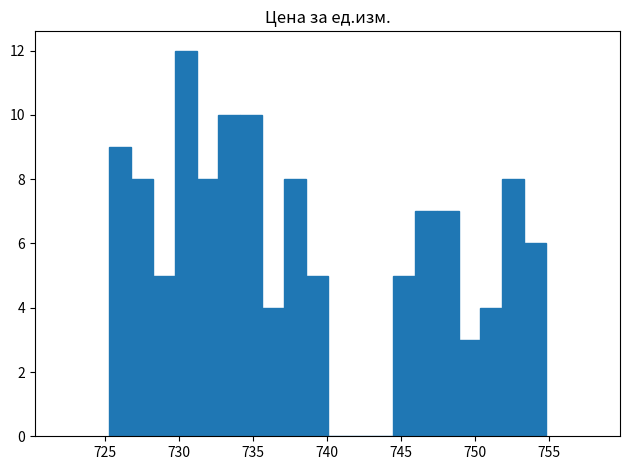

Read against the x-axis, roughly where is the centre of the tallest bar?

730.5